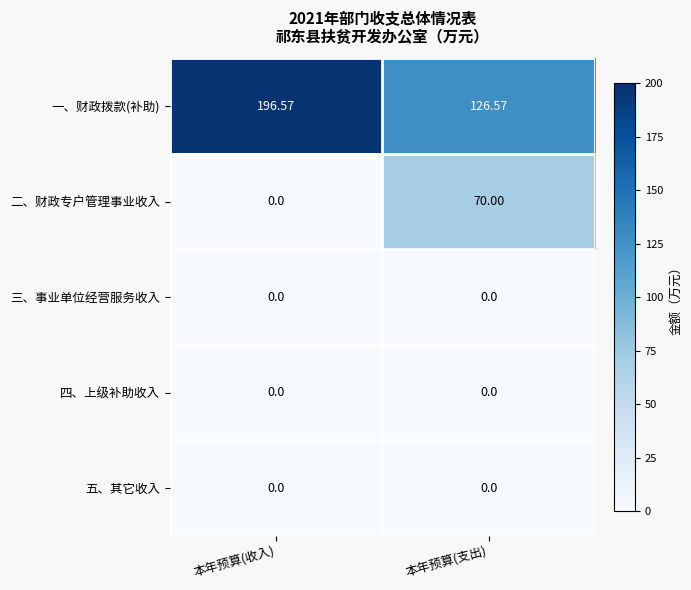

Where is 二、财政专户管理事业收入 nearest to the value 35?

本年预算(收入)